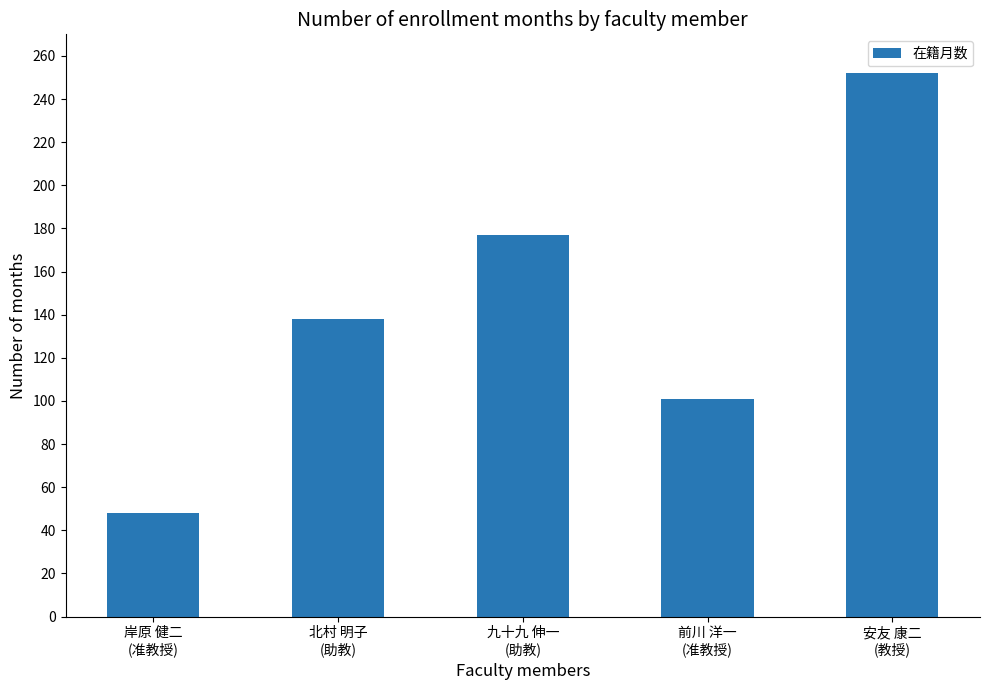

What is the change in value from 北村 明子
(助教) to 前川 洋一
(准教授)?

-37